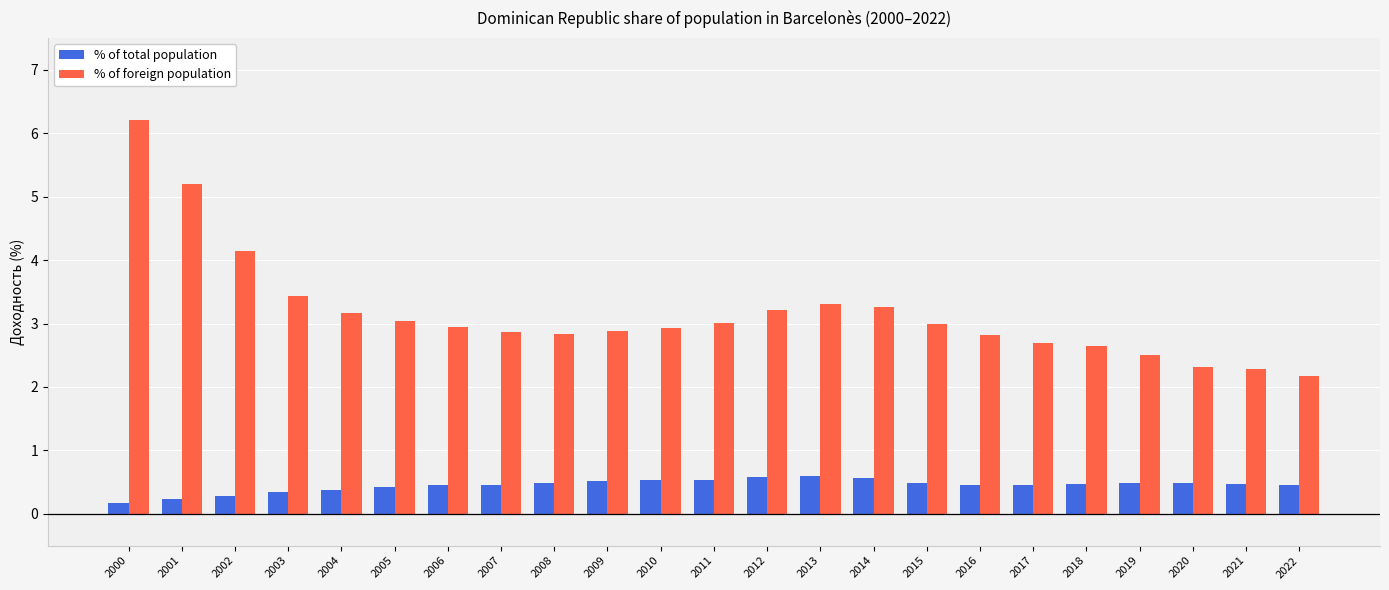

The % of foreign population series shows 1.4 at 2003. True or false?

False